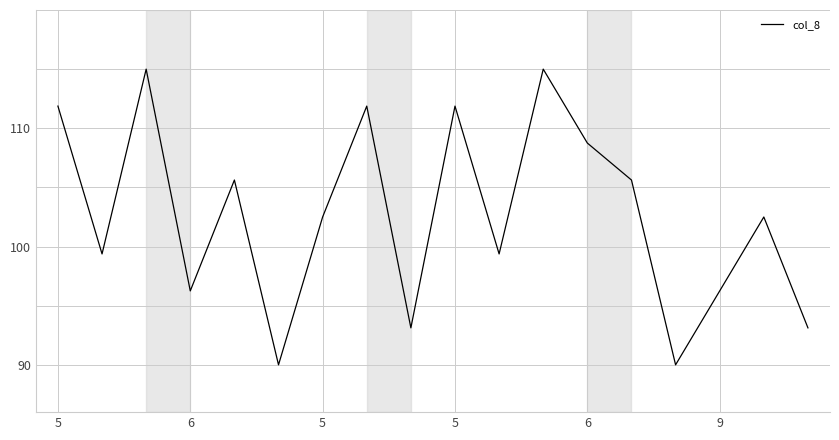

What is the greatest value displayed?

115.0